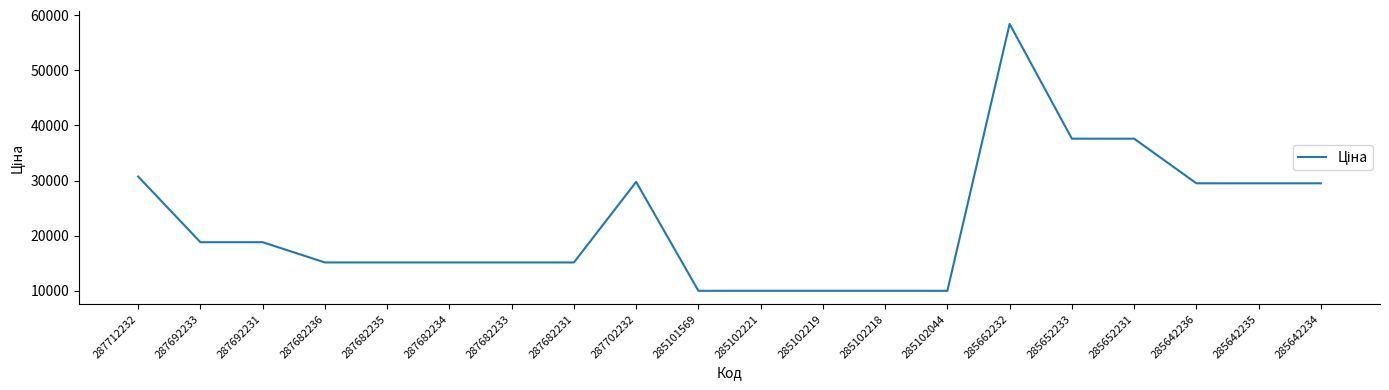

What is the difference between the values at 287682236 and 285642236?

14371.5